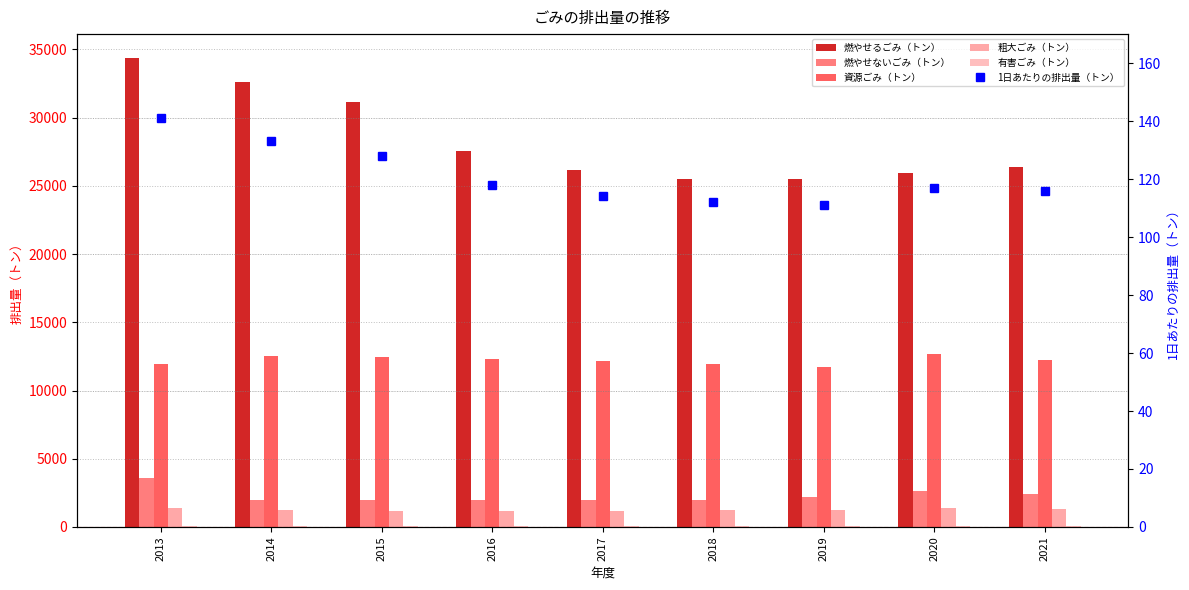

At which label is 資源ごみ（トン） closest to 12235?

2021